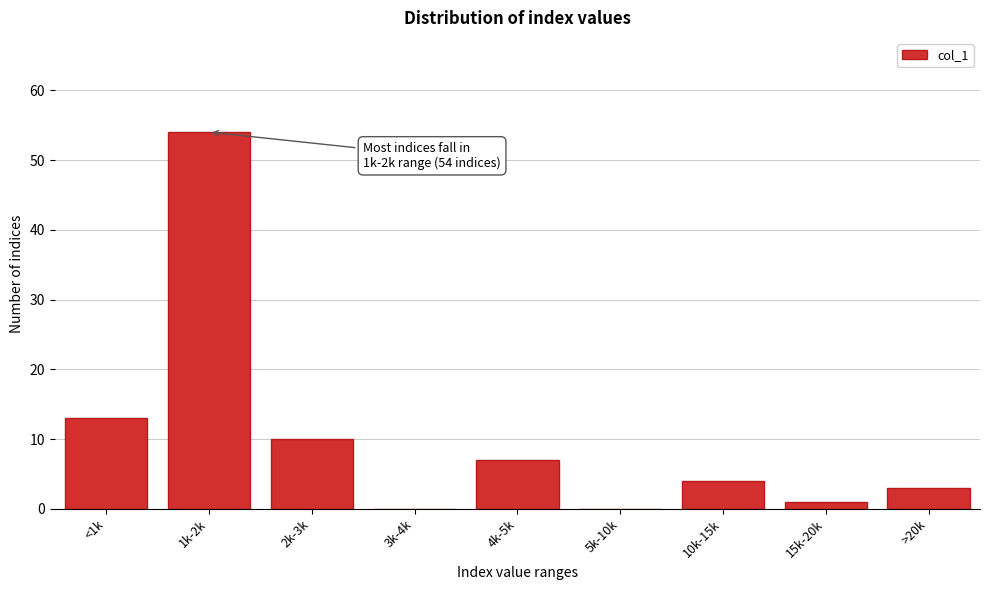

Reading left to right, extract all data points from this chart.

<1k=13	1k-2k=54	2k-3k=10	3k-4k=0	4k-5k=7	5k-10k=0	10k-15k=4	15k-20k=1	>20k=3